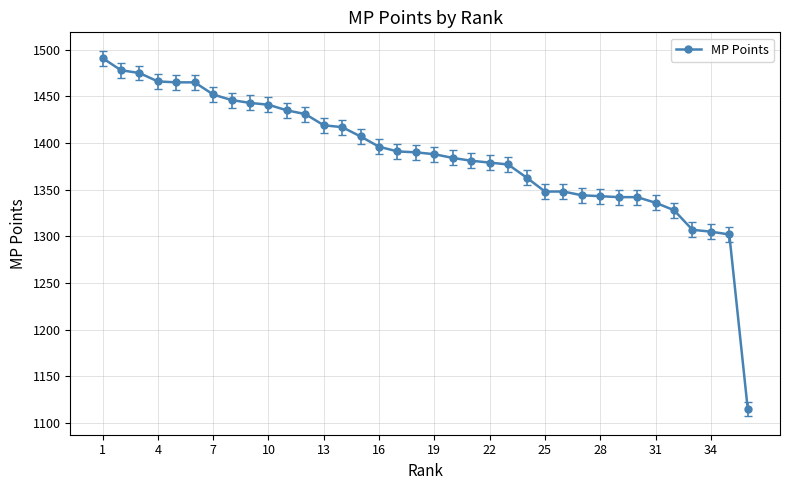

What is the difference between the maximum and minimum values?

376